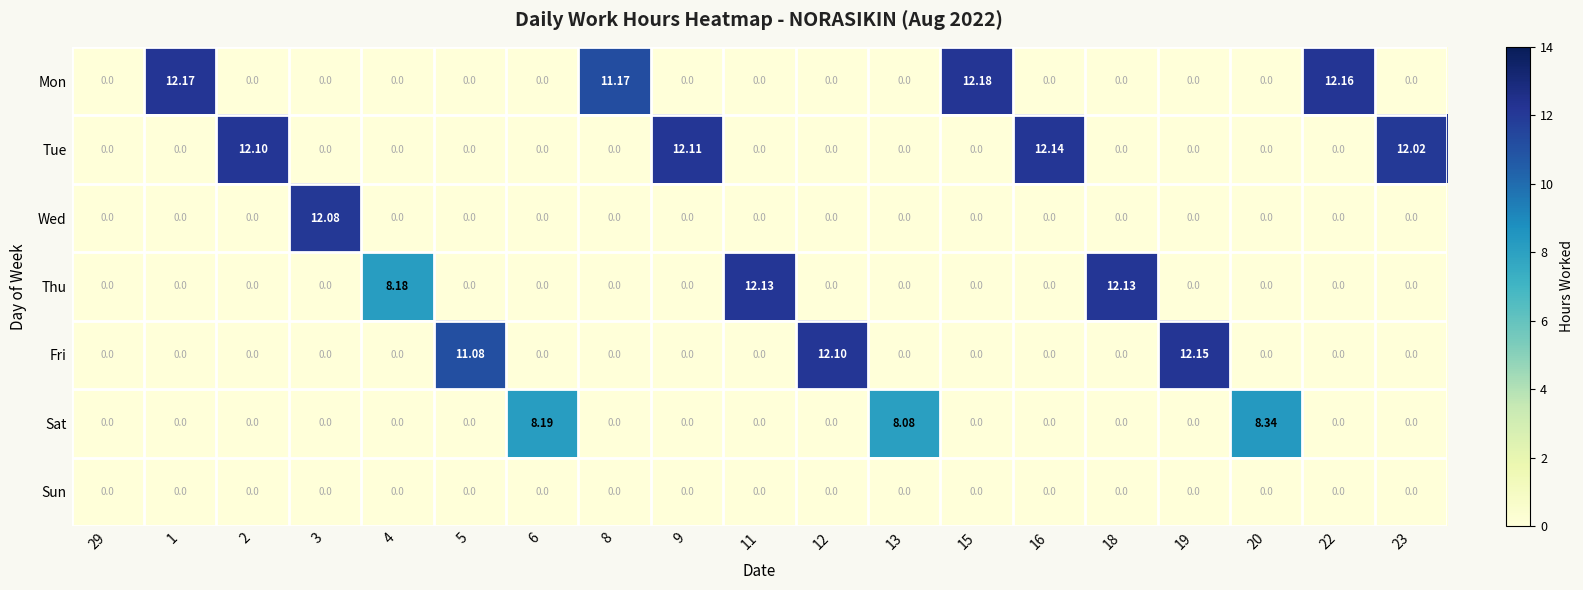

Which series has the largest range (max minus min)?

Mon